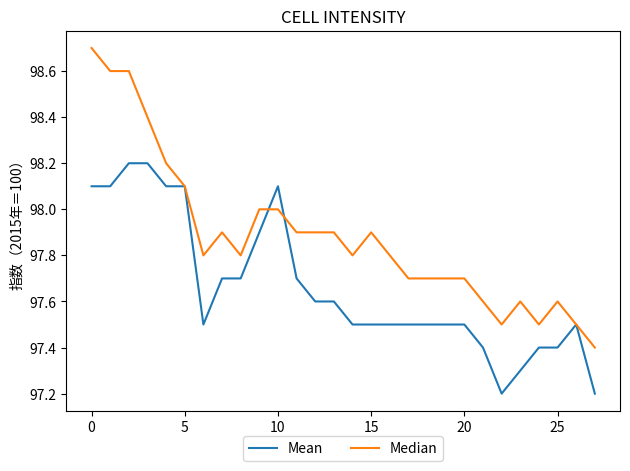

Which series has the largest total across all categories?

Median